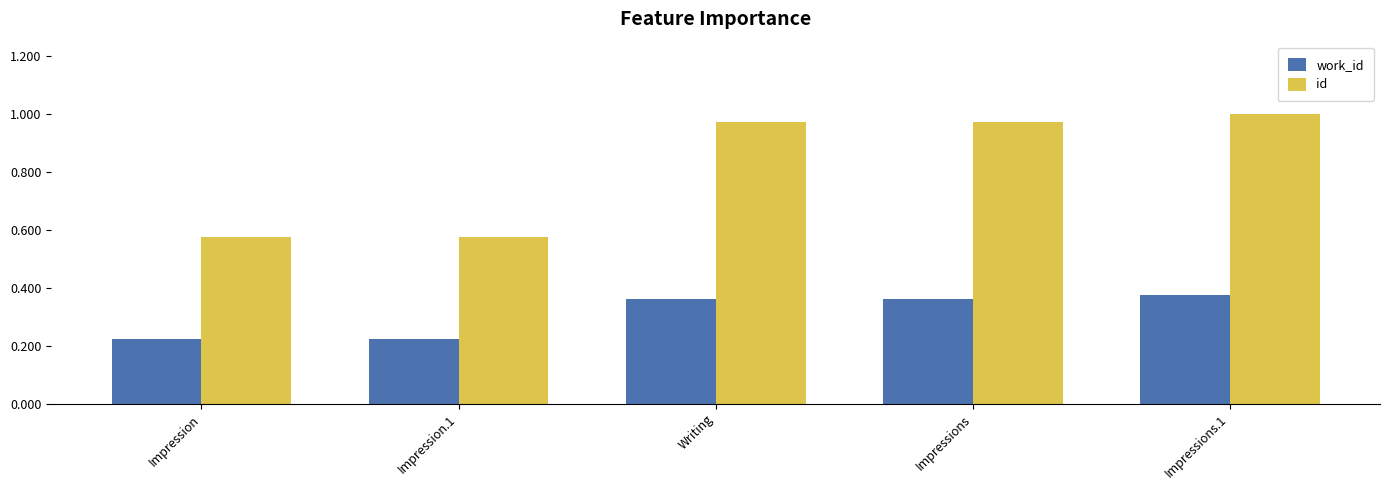

What is the difference between the second highest and second lowest values in the work_id series?

0.1